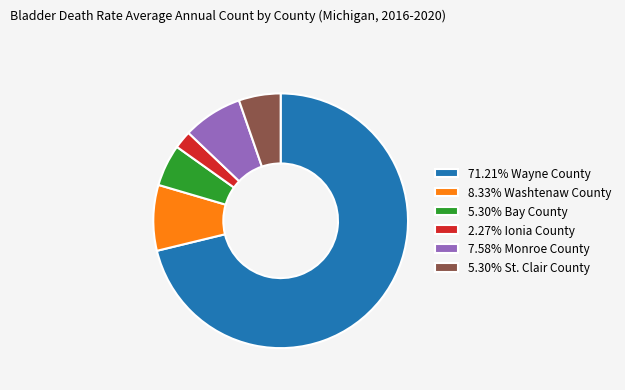

What is the ratio of the value at 5.30% St. Clair County to the value at 5.30% Bay County?

1.0